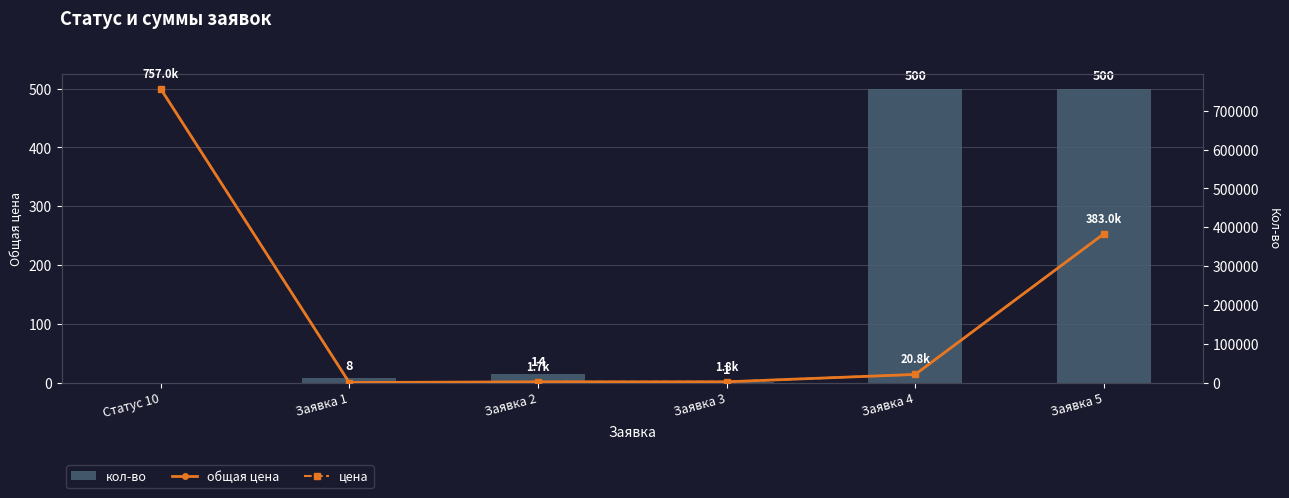

What is the total value across all series at Заявка 5?

766558.4